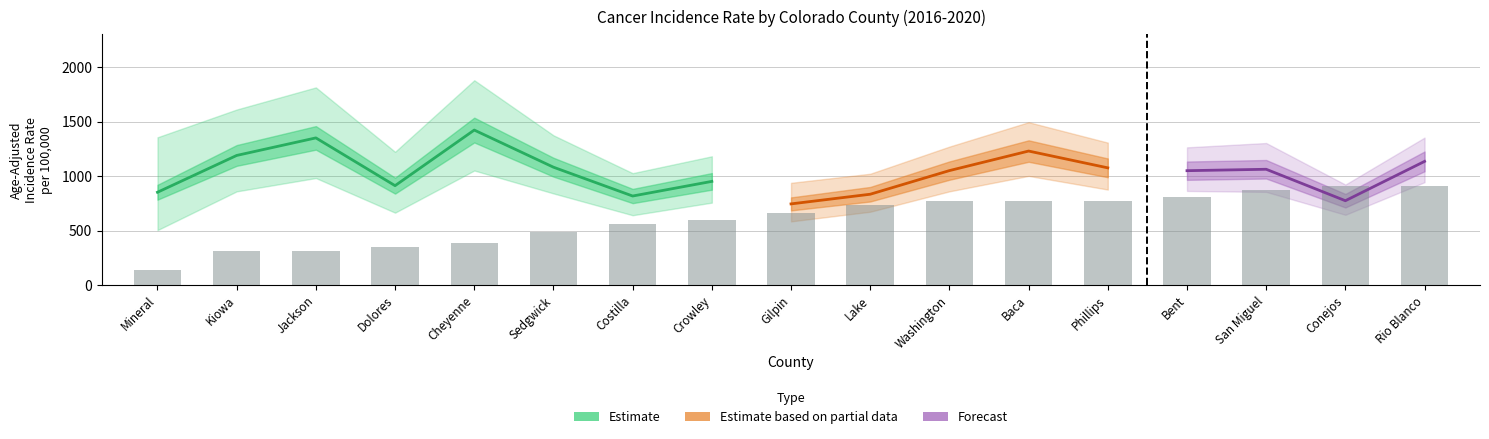

At which category is the sum across all series the highest?

Cheyenne